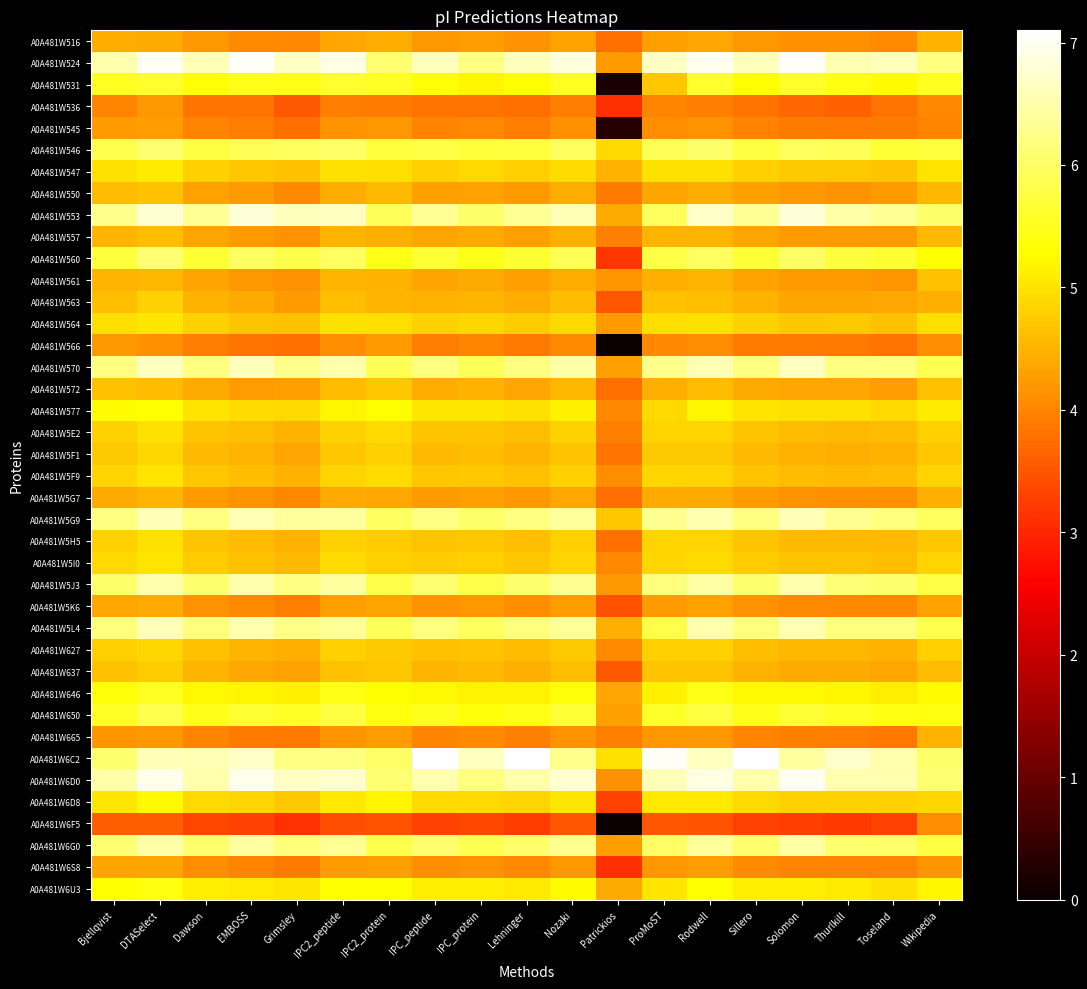

Which series has the largest range (max minus min)?

A0A481W531